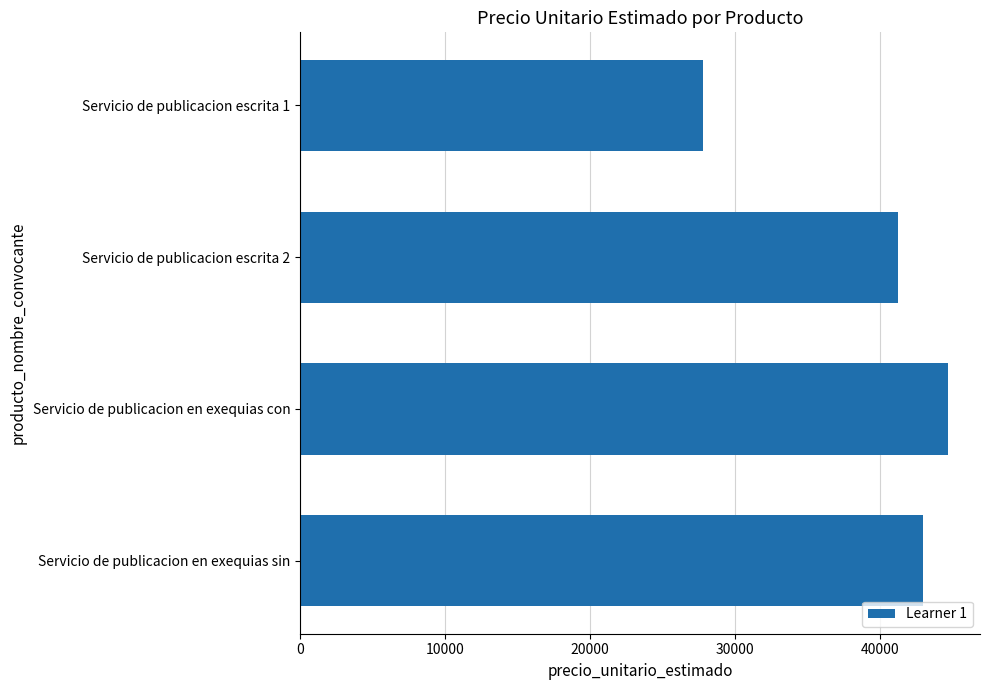

At which category does the chart reach its peak across all series?

Servicio de publicacion en exequias con